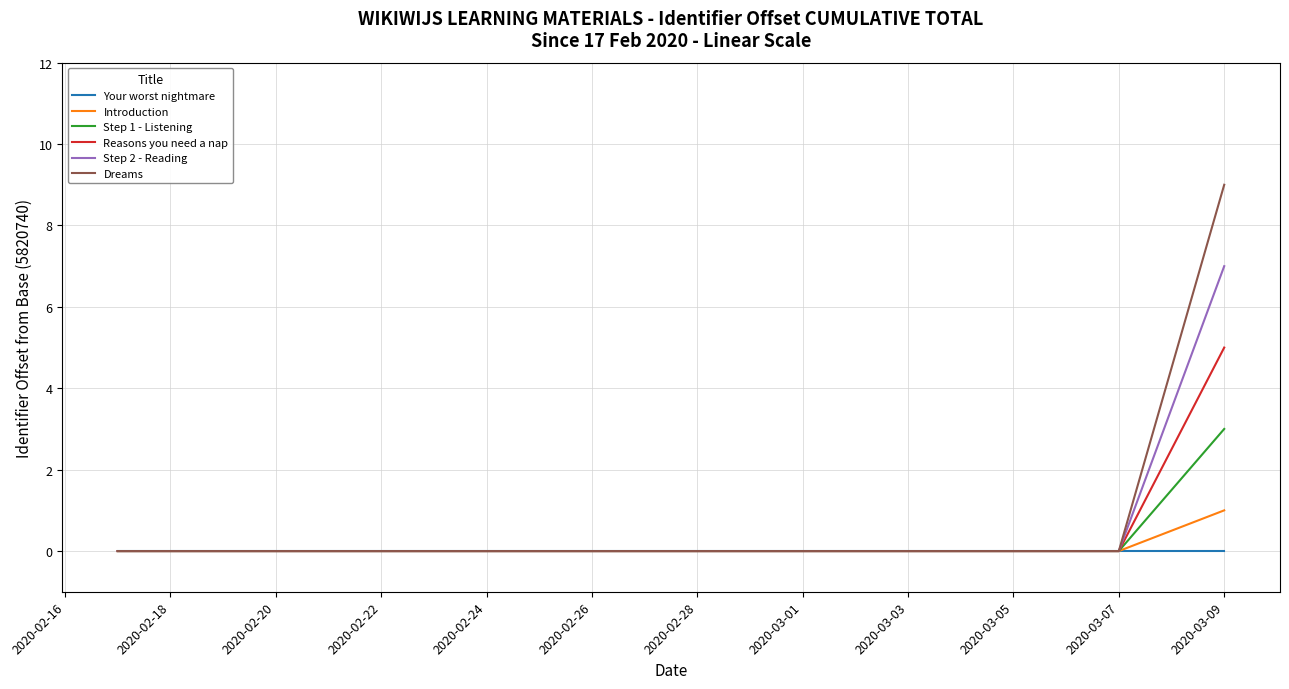

Which series has the widest spread of values?

Dreams